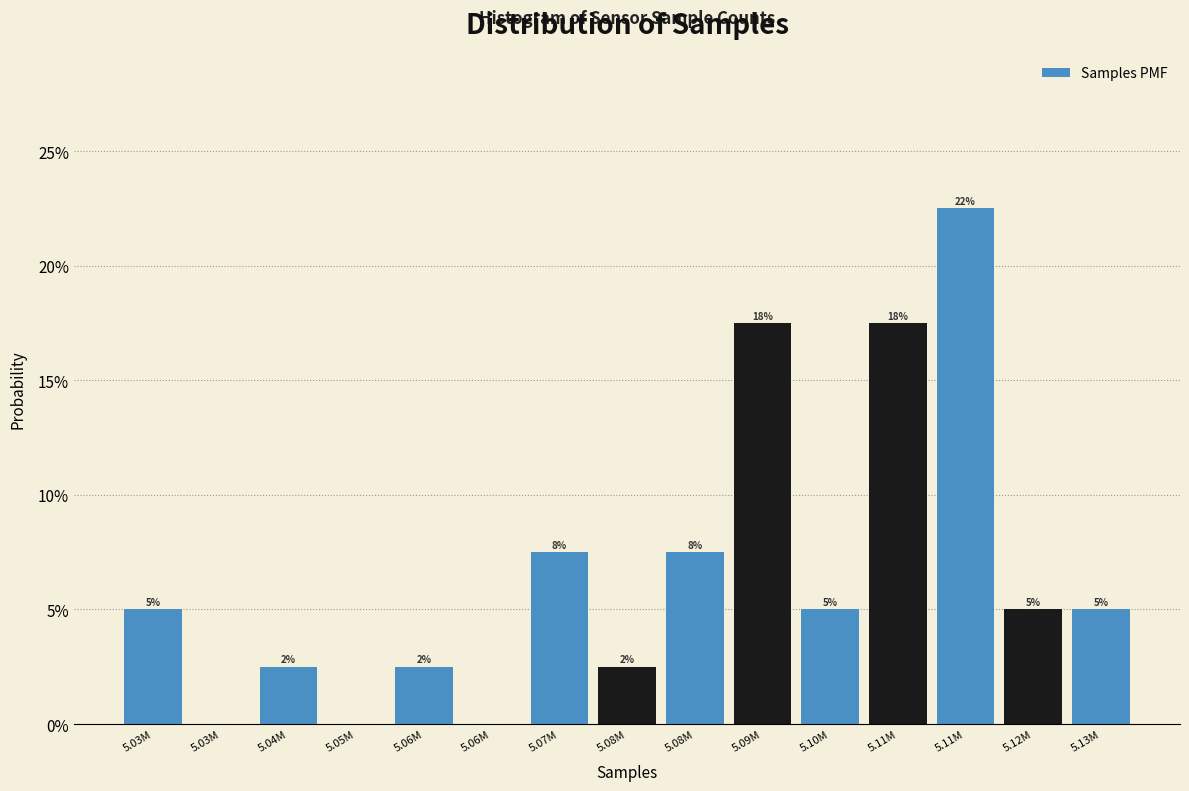

Are the bars horizontal?

No